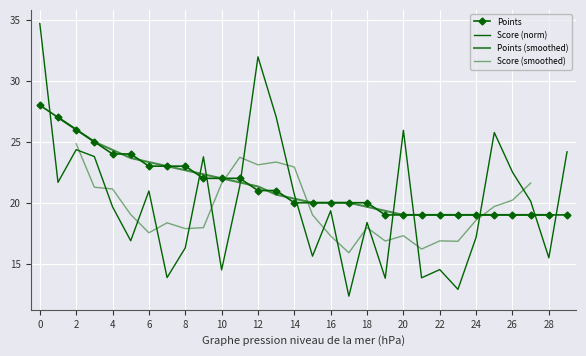

What is the maximum value shown in the chart?

28